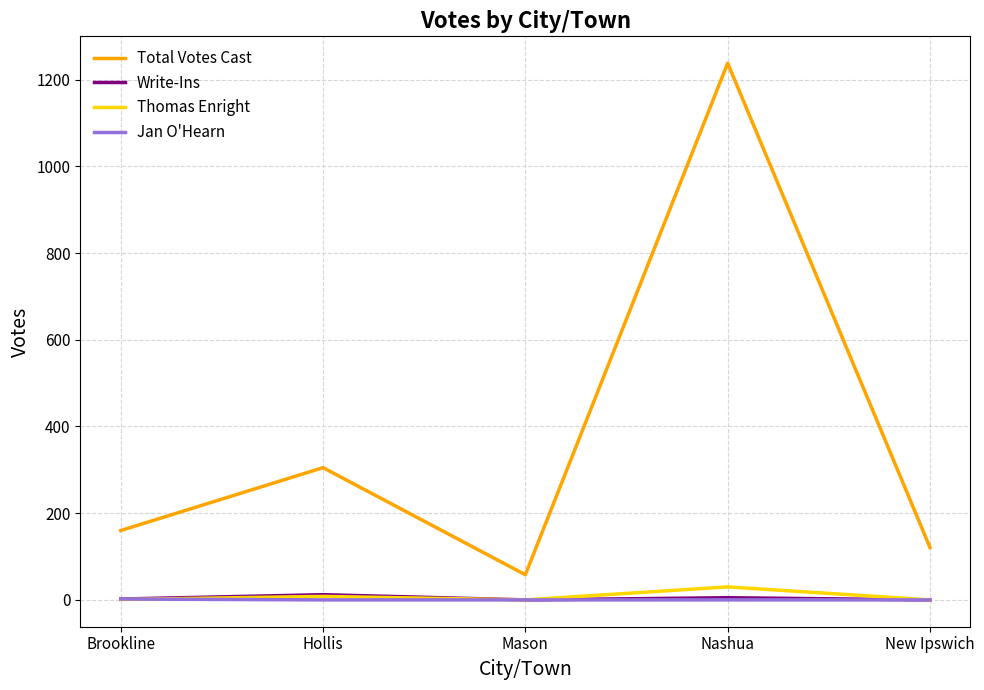

Which series has the largest range (max minus min)?

Total Votes Cast